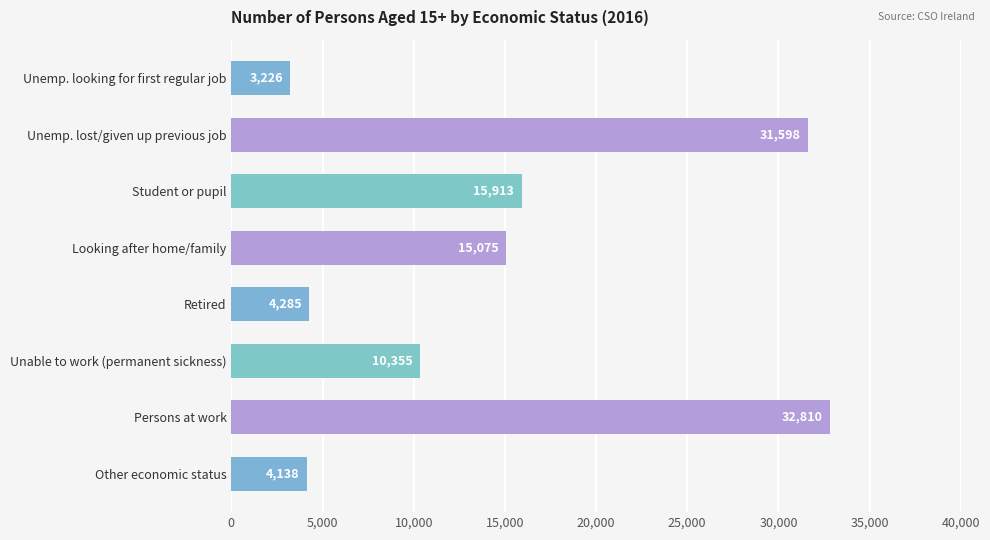

What is the smallest value displayed?

3226